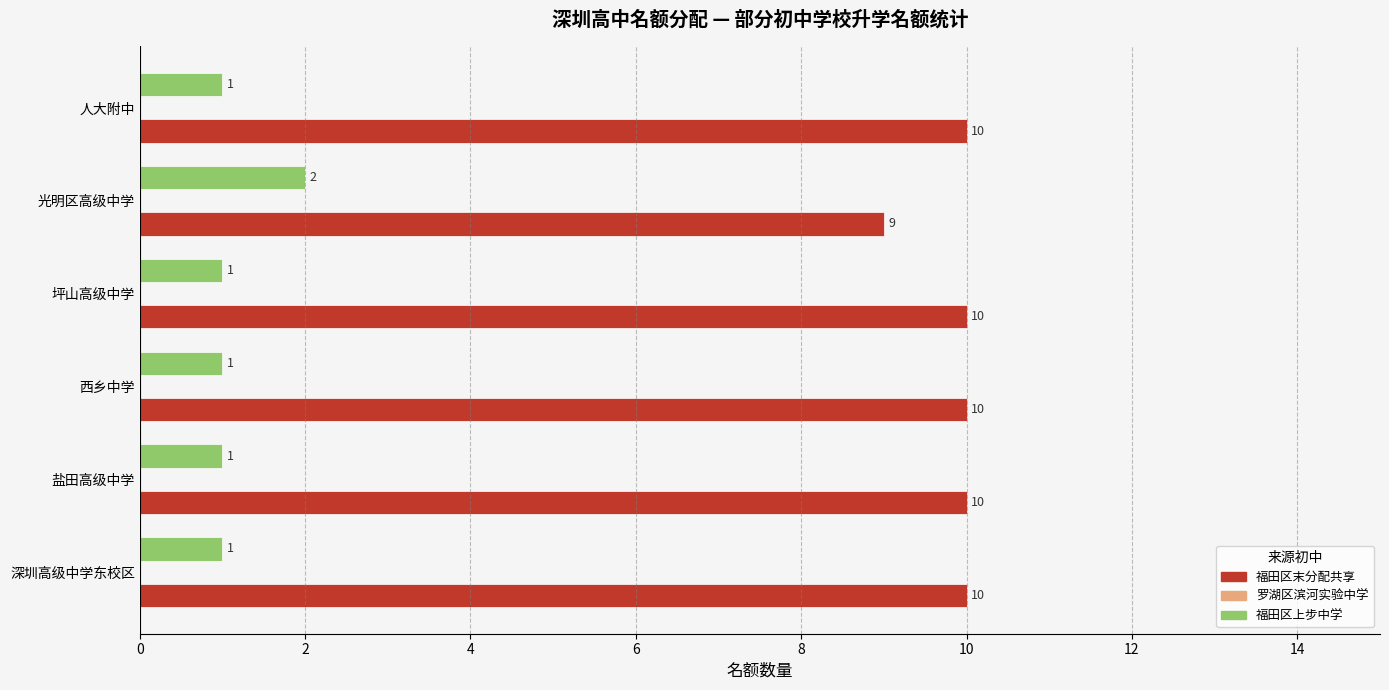

The 福田区上步中学 series shows 1 at 坪山高级中学. True or false?

True